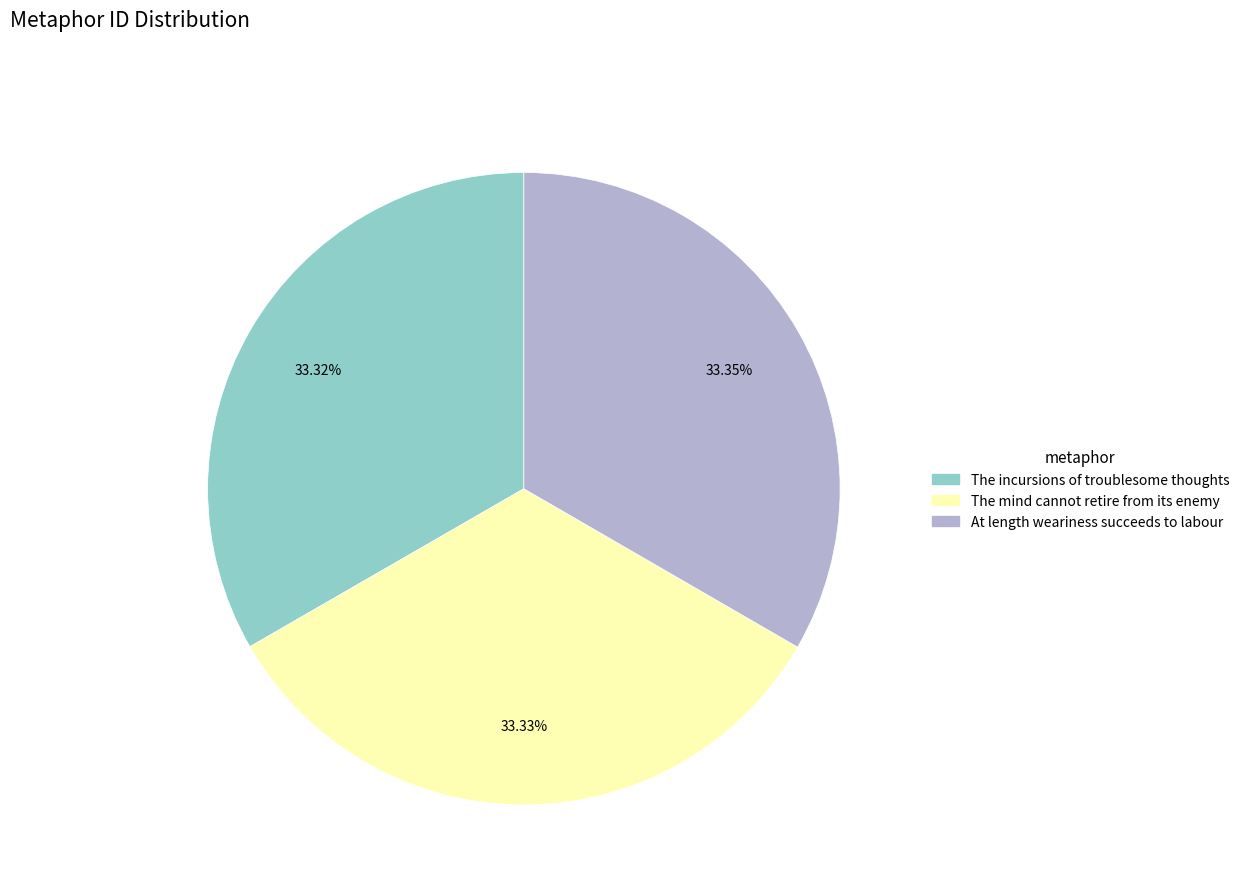

Is The incursions of troublesome thoughts the majority of the pie?

No